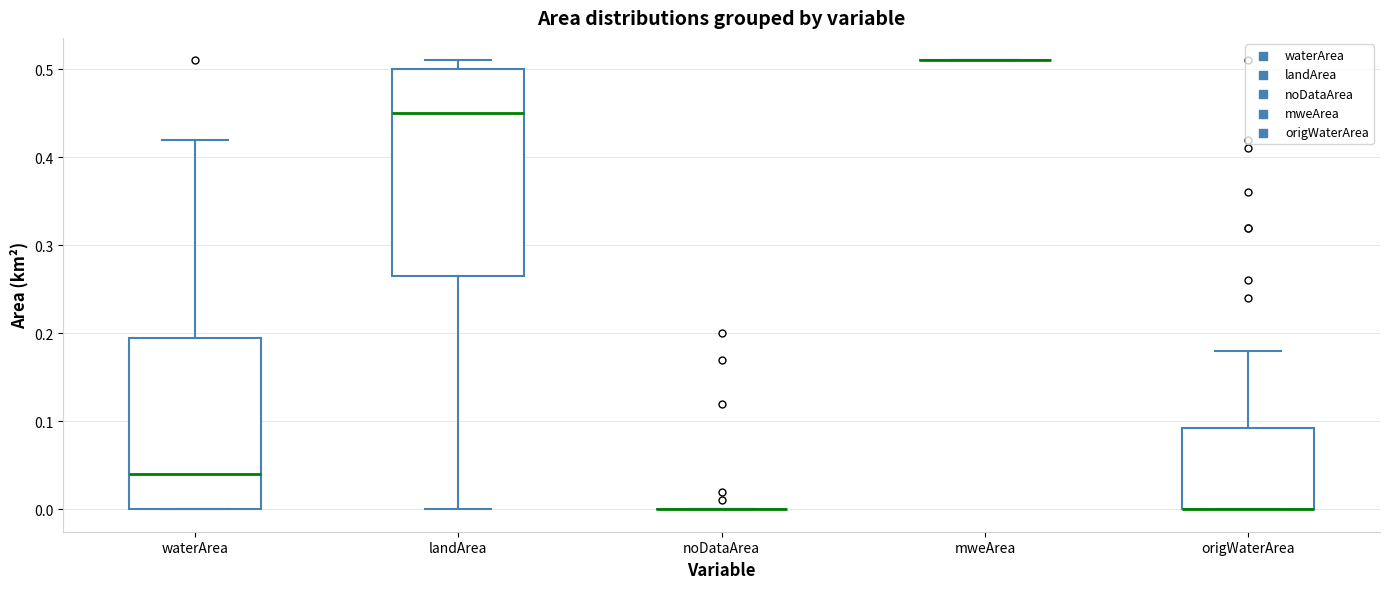

Reading left to right, read every box against the y-axis: the position of its median line, the range the box covers, and the ends of its whiskers. The values are not printed on the chart, so give them approximately, as read against the axis.

waterArea: median 0.04, box 0.00 to 0.20, whiskers 0.00 to 0.42
landArea: median 0.45, box 0.27 to 0.50, whiskers 0.00 to 0.51
noDataArea: box collapsed to a line at 0.00, whiskers 0.00 to 0.00
mweArea: box collapsed to a line at 0.51, whiskers 0.51 to 0.51
origWaterArea: median 0.00 (drawn on the box's lower edge), box 0.00 to 0.09, whiskers 0.00 to 0.18